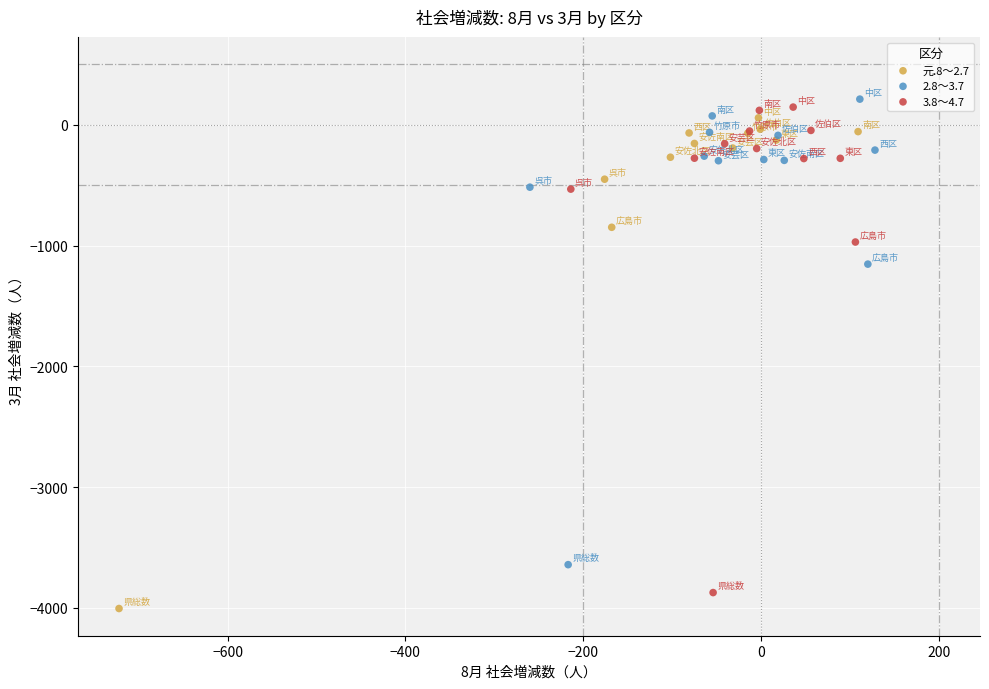

What are all the series names shown in the legend?

元.8～2.7, 2.8～3.7, 3.8～4.7